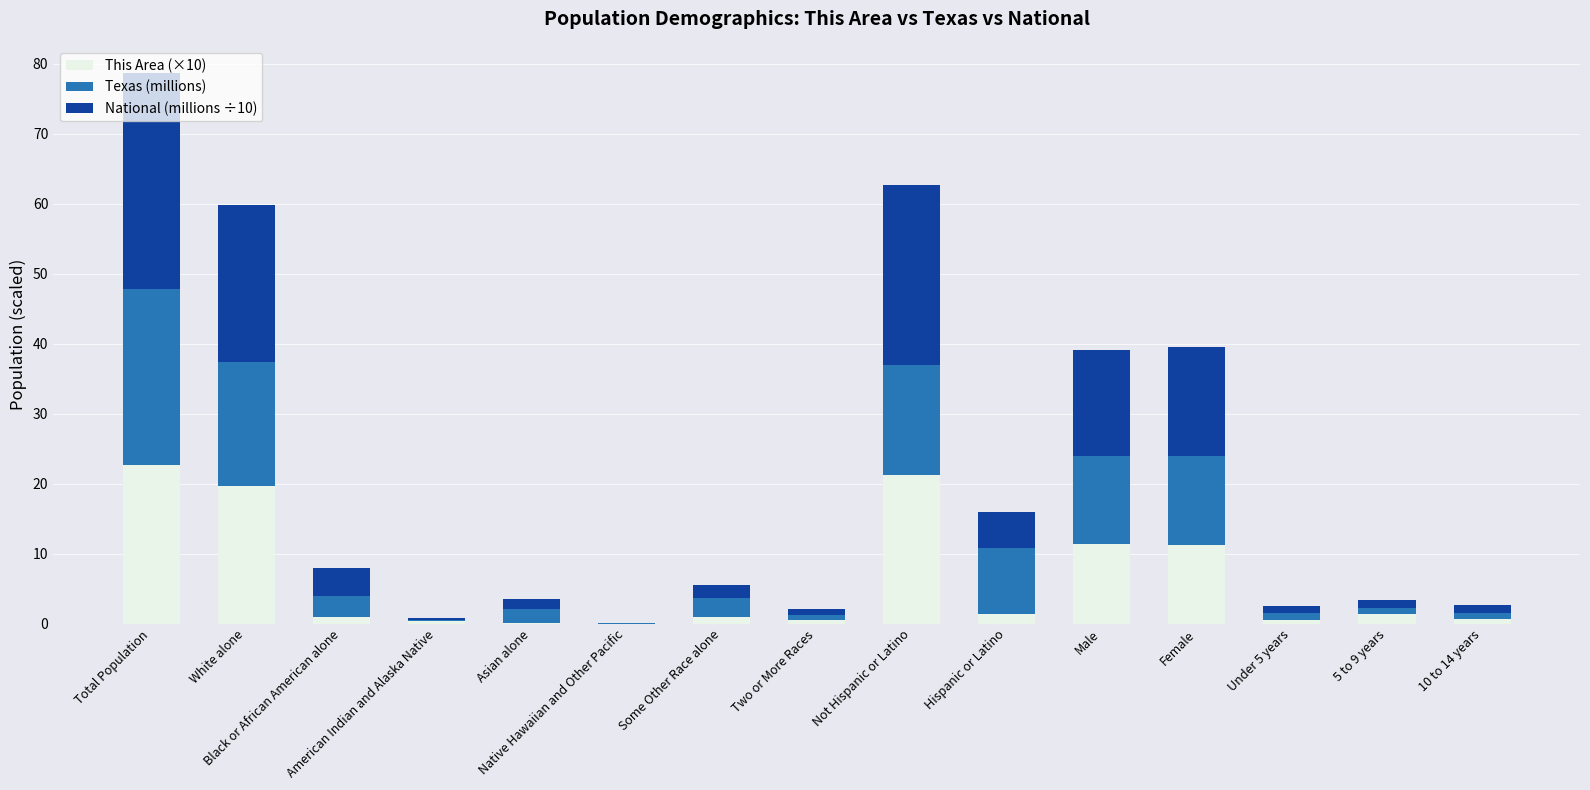

At which label does This Area (×10) reach its peak?

Total Population